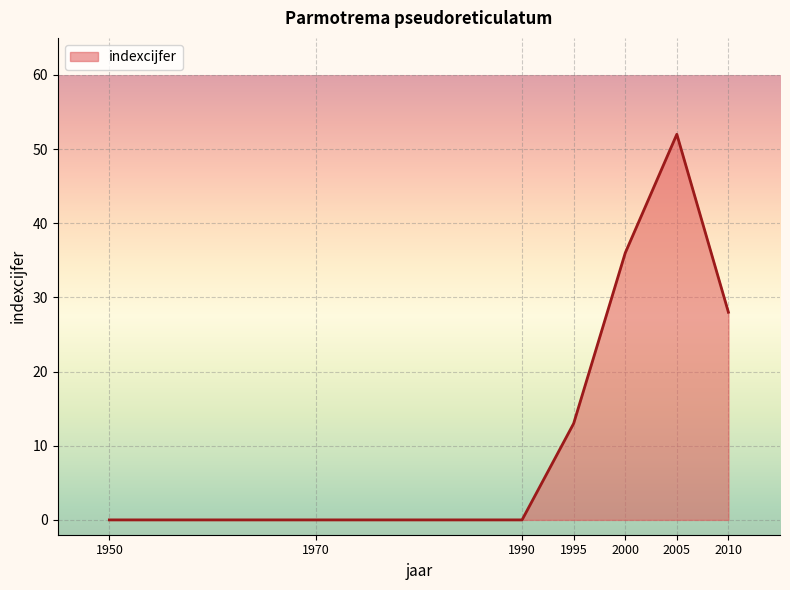

How many distinct data groups are displayed?

1